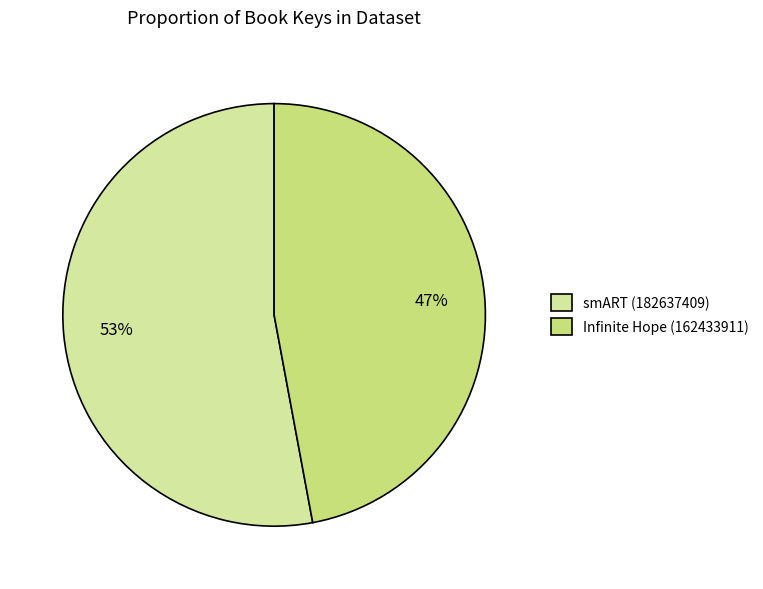

The smART (182637409) slice represents 61% of the pie. True or false?

False